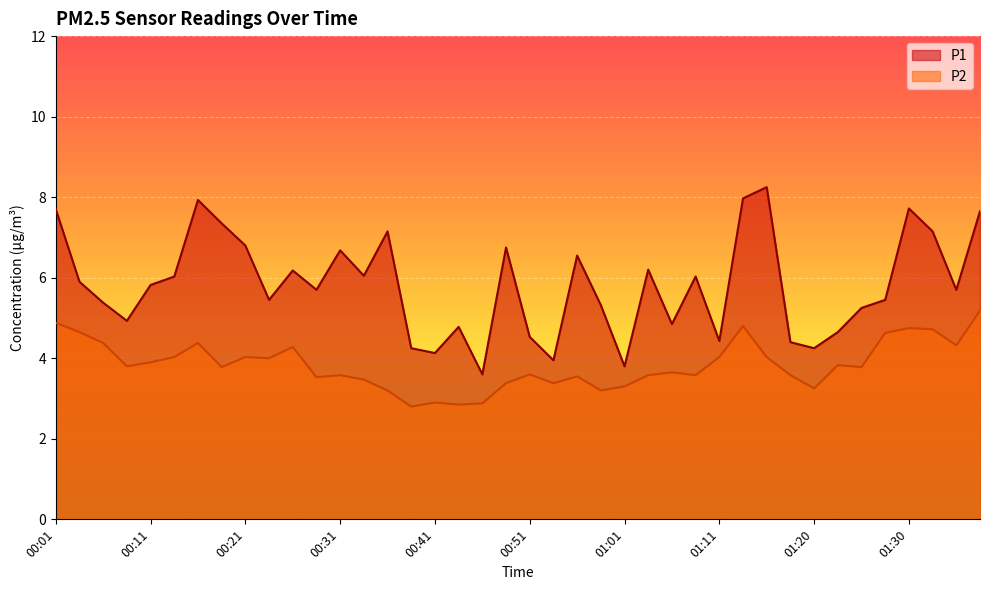

Is it true that P1 equals 6.4 at 01:20?

False